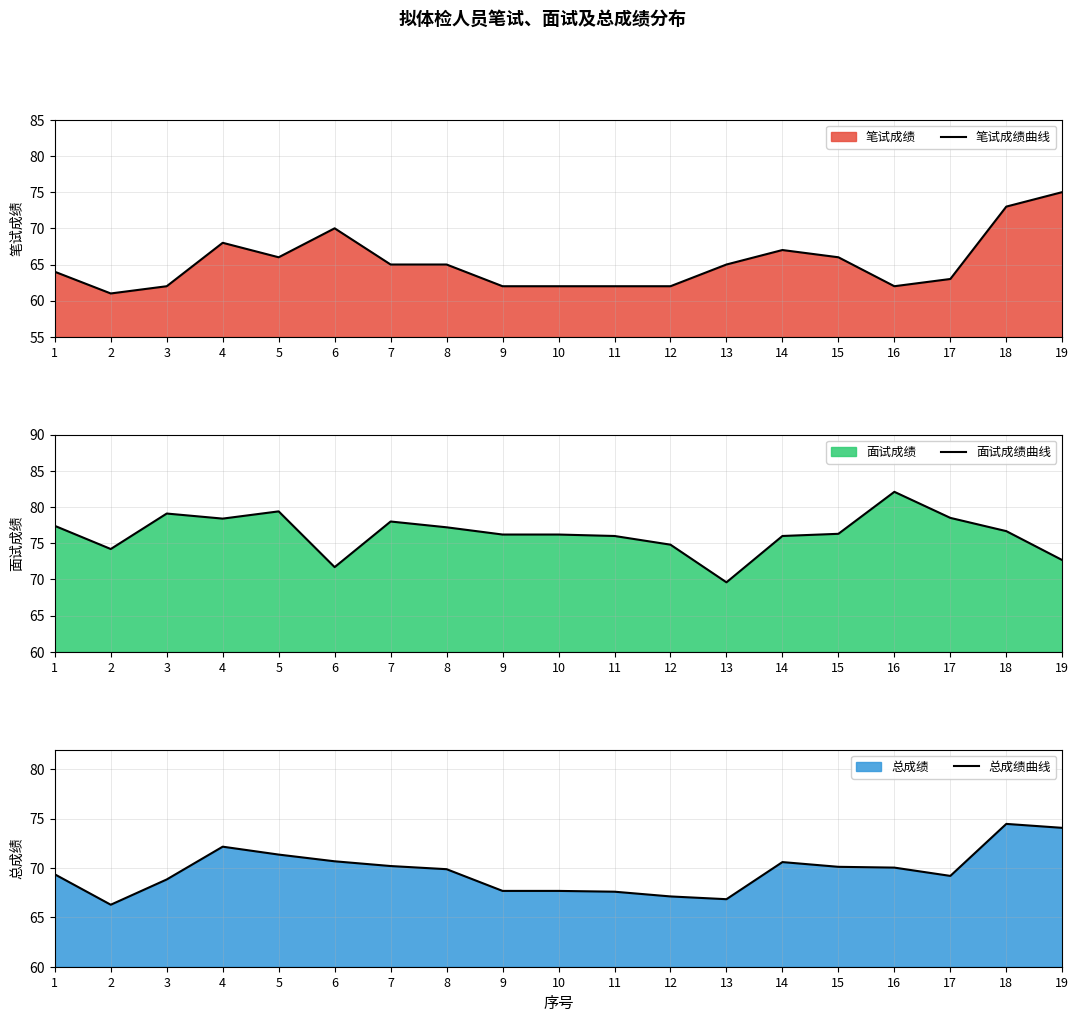

What is the value of the 总成绩曲线 point at the 11th from the left?

67.6